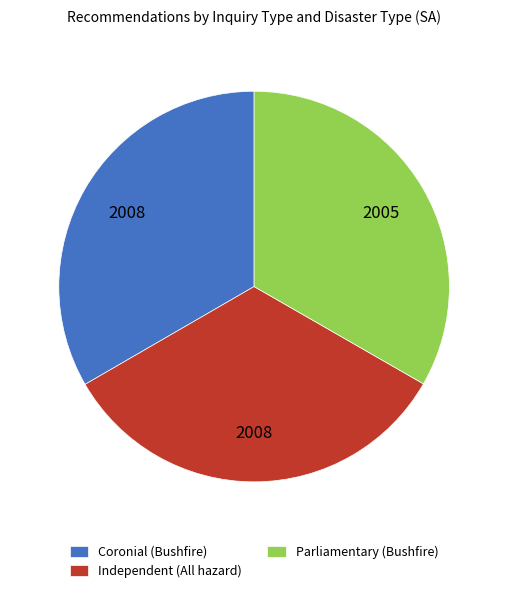

Do Parliamentary (Bushfire) and Independent (All hazard) together represent more than half of the pie?

Yes